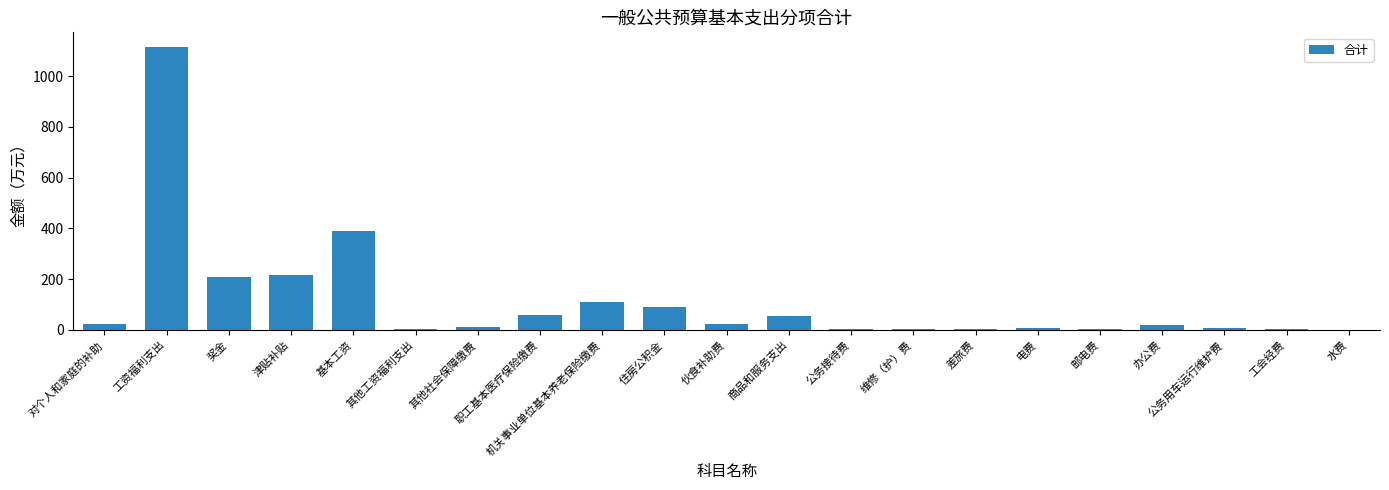

Read the value at 伙食补助费.

25.0